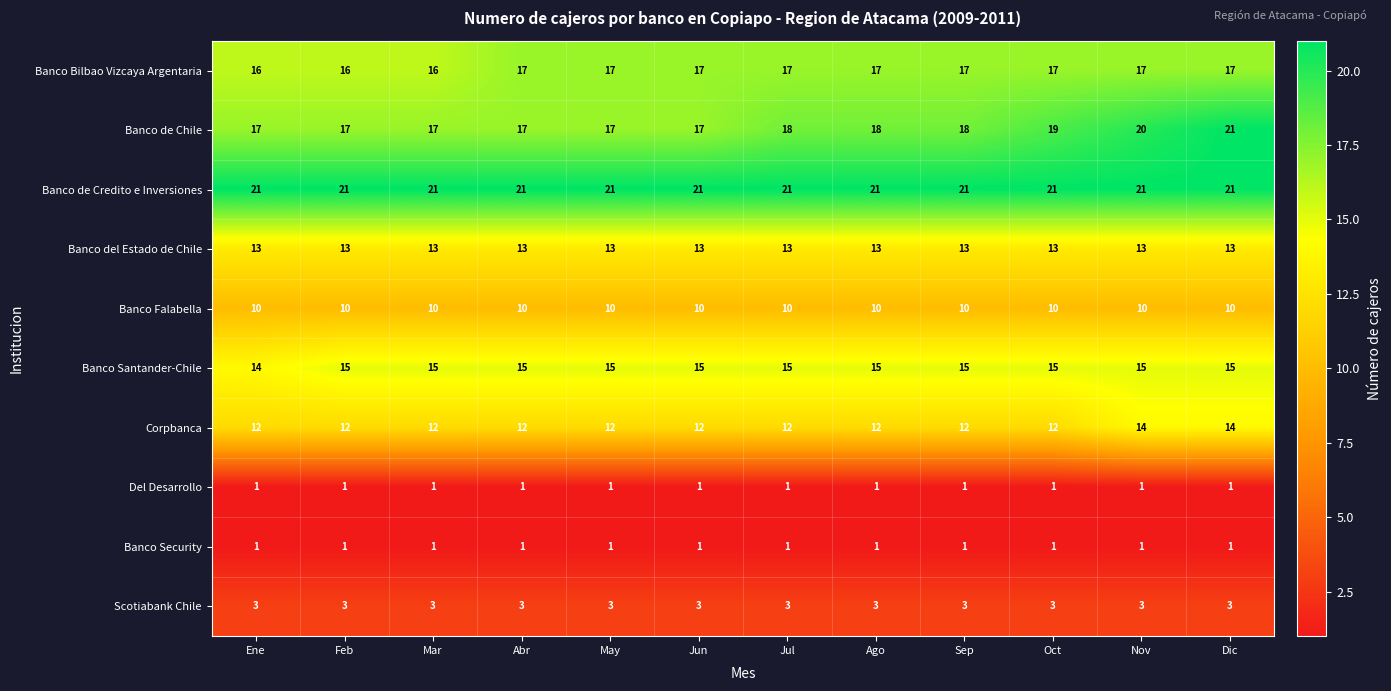

Which category has the highest value in the Banco de Chile series?

Dic